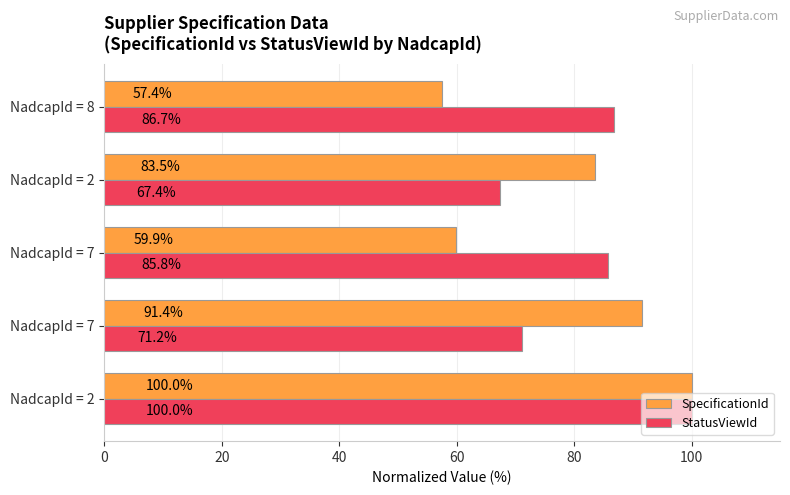

What is the difference between the maximum and minimum values in the SpecificationId series?

42.6